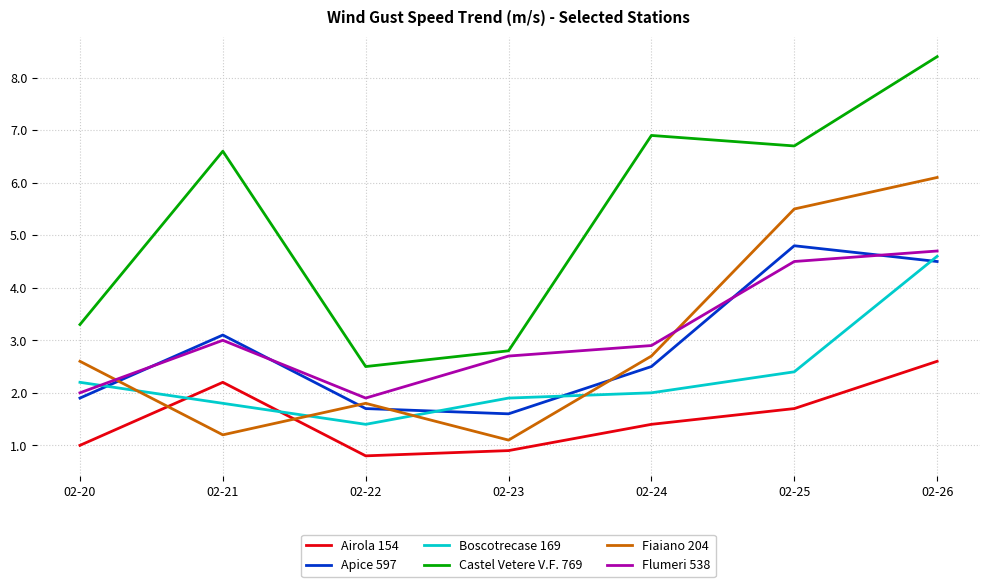

In Flumeri 538, how many points are lower than both neighbors (excluding endpoints)?

1